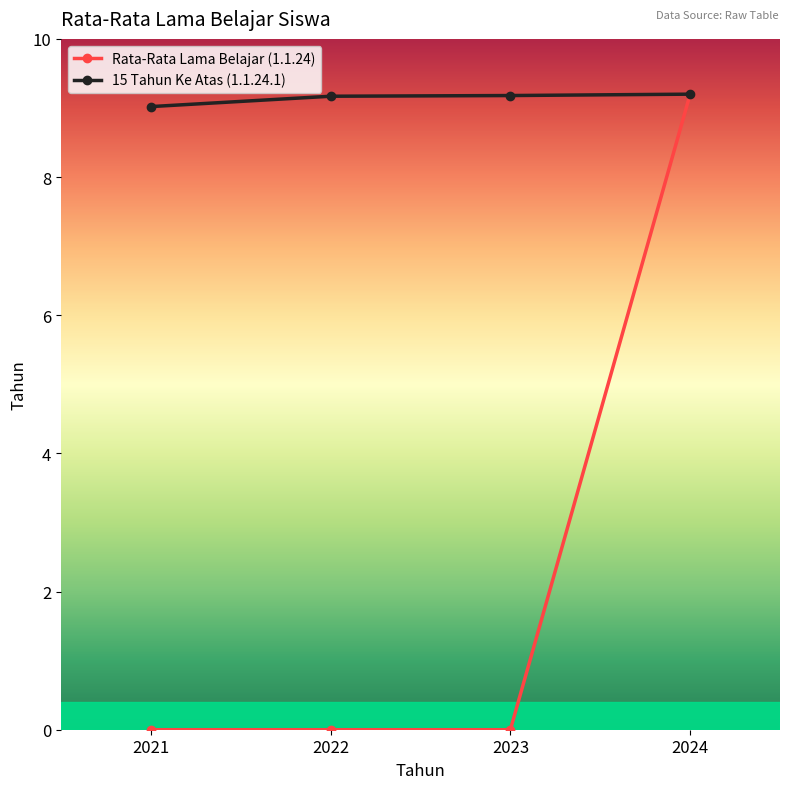

Is this an area chart (filled region under the line)?

No